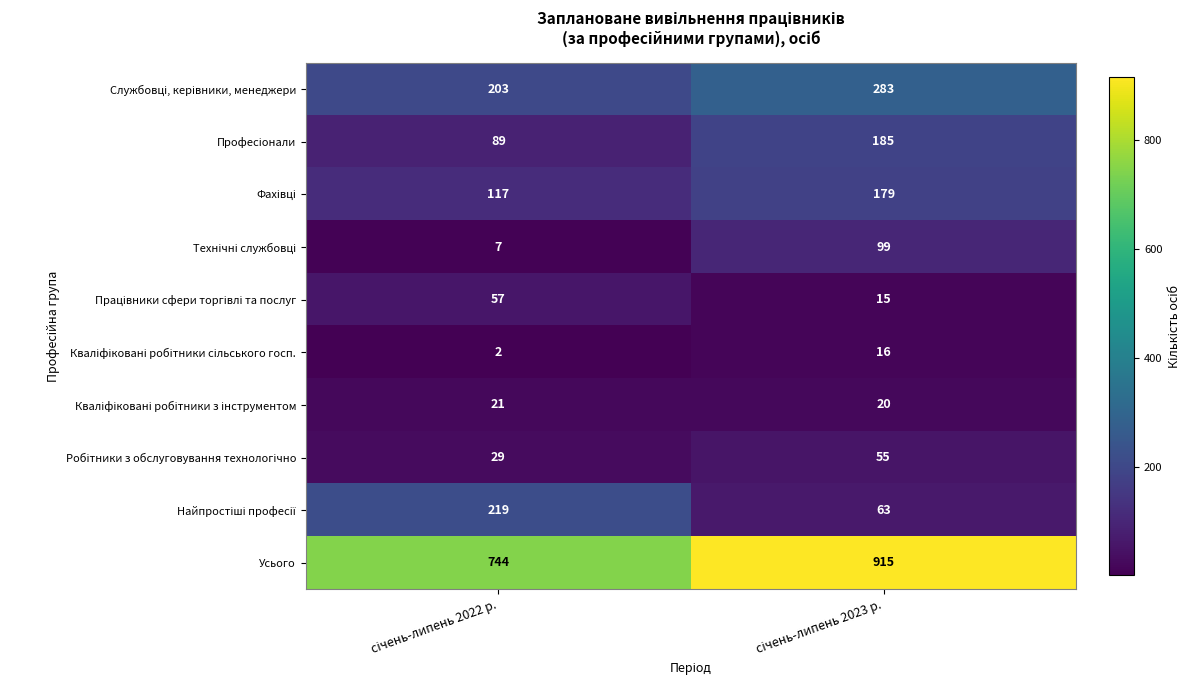

Which series has the largest total across all categories?

Усього